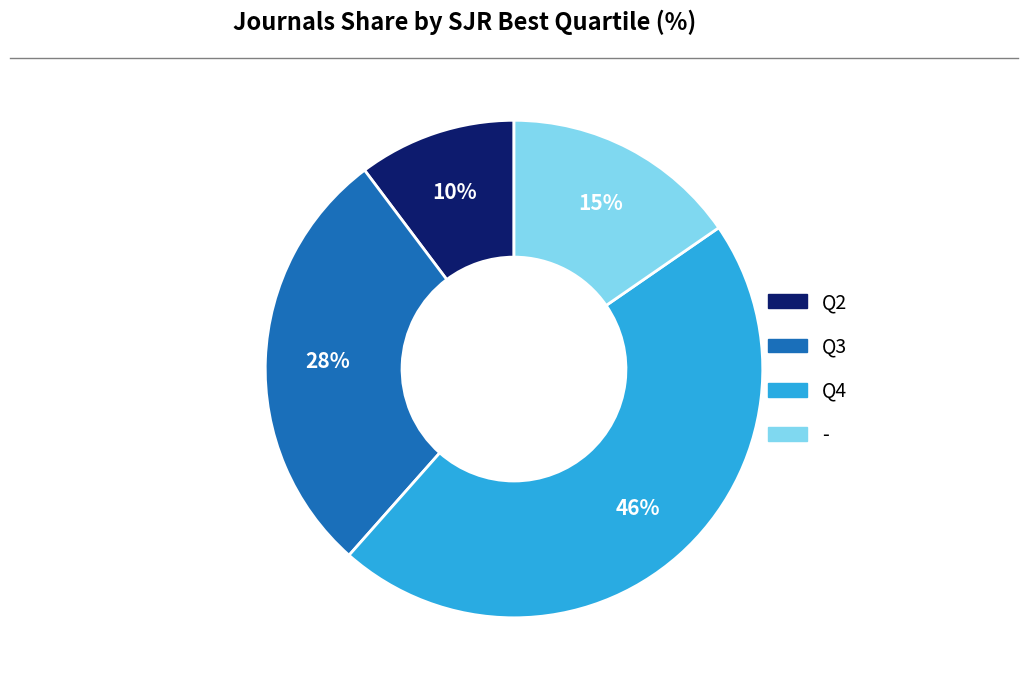

To the nearest percent, what is the average slice percentage?

25%